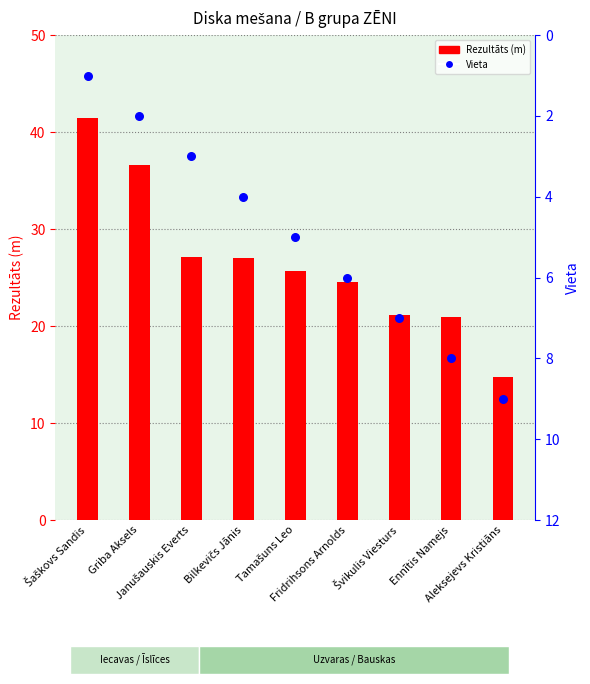

Is the value of Rezultāts (m) at Griba Aksels greater than the value of Vieta at Bilkevičs Jānis?

Yes